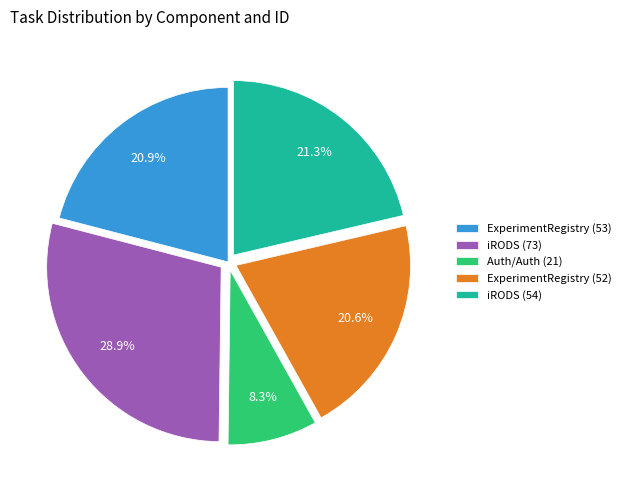

Is it true that iRODS (73) is 29% of the pie?

True